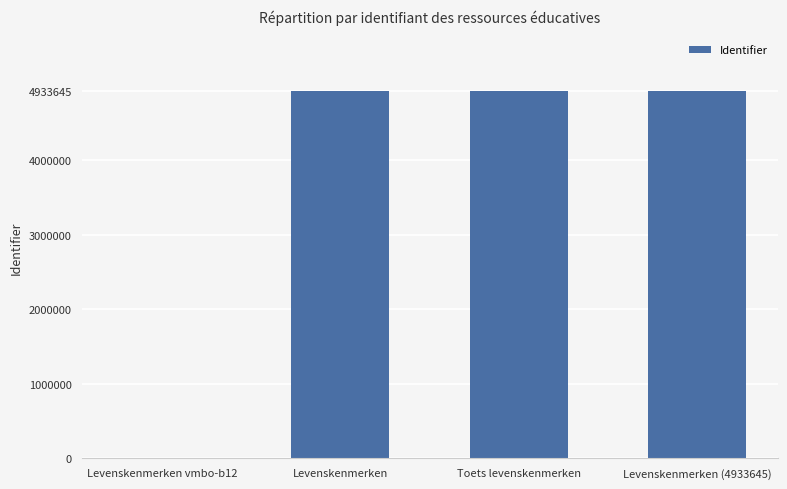

The chart shows a value of 4933645 at Levenskenmerken (4933645). True or false?

True